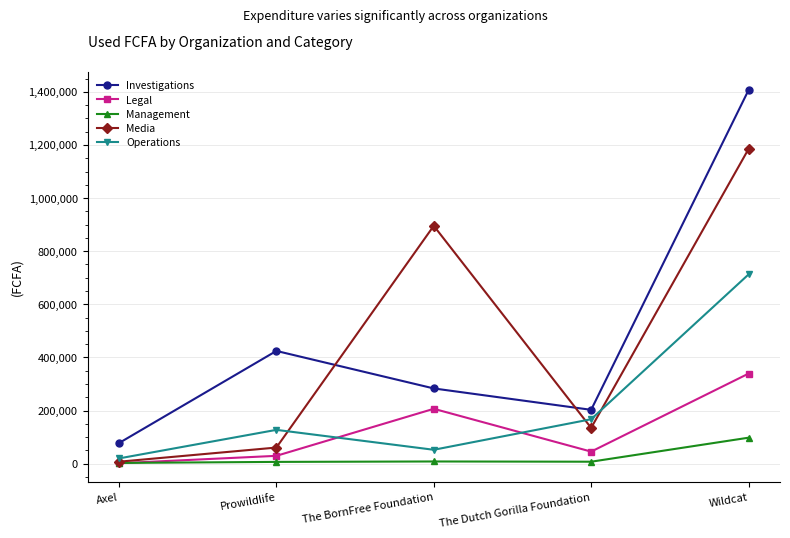

Is it true that Operations equals 127500 at Prowildlife?

True